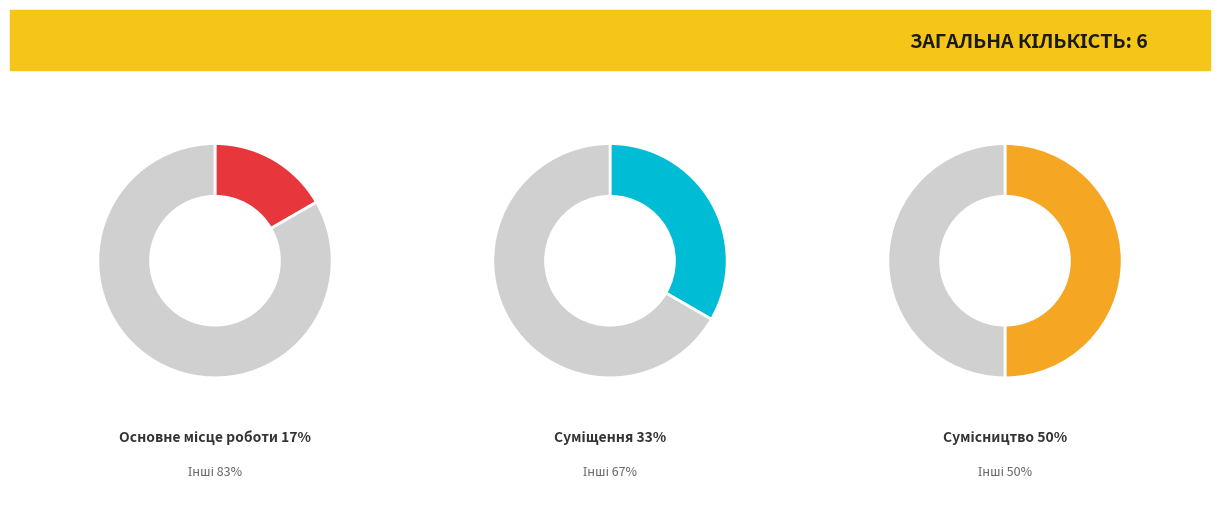

To the nearest percent, what is the average slice percentage?

33%